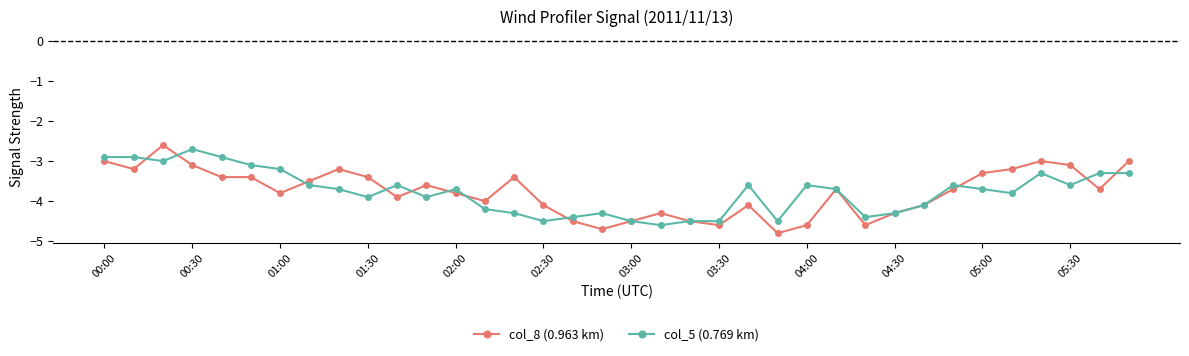

True or false: col_5 (0.769 km) has more than 1 interior local peaks.

True